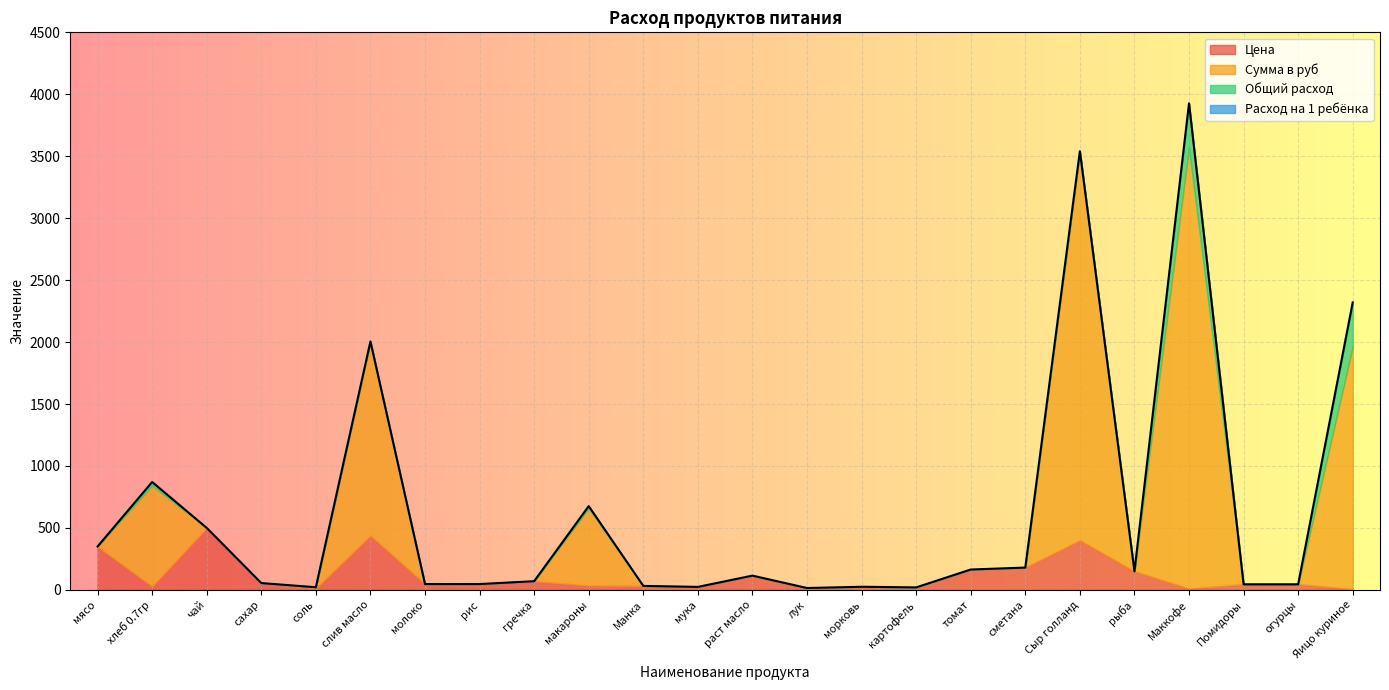

Reading left to right, extract all data points from this chart.

Цена: 350.0	28.6	500.0	55.0	12.0	438.9	47.0	47.0	70.0	35.0	32.0	24.0	115.0	15.0	25.0	20.0	164.3	180.0	400.0	150.0	10.0	45.0	45.0	5.5
Сумма в руб: 0.0	813.7	0.0	0.0	8.5	1562.4	0.0	0.0	0.0	623.0	0.0	0.0	0.0	0.0	0.0	0.0	0.0	0.0	3132.8	0.0	3560.0	0.0	0.0	1958.0
Общий расход: 0.0	28.5	0.0	0.0	0.7	3.6	0.0	0.0	0.0	17.8	0.0	0.0	0.0	0.0	0.0	0.0	0.0	0.0	7.8	0.0	356.0	0.0	0.0	356.0
Расход на 1 ребёнка: 0.0	0.1	0.0	0.0	0.0	0.0	0.0	0.0	0.0	0.1	0.0	0.0	0.0	0.0	0.0	0.0	0.0	0.0	0.0	0.0	1.0	0.0	0.0	1.0